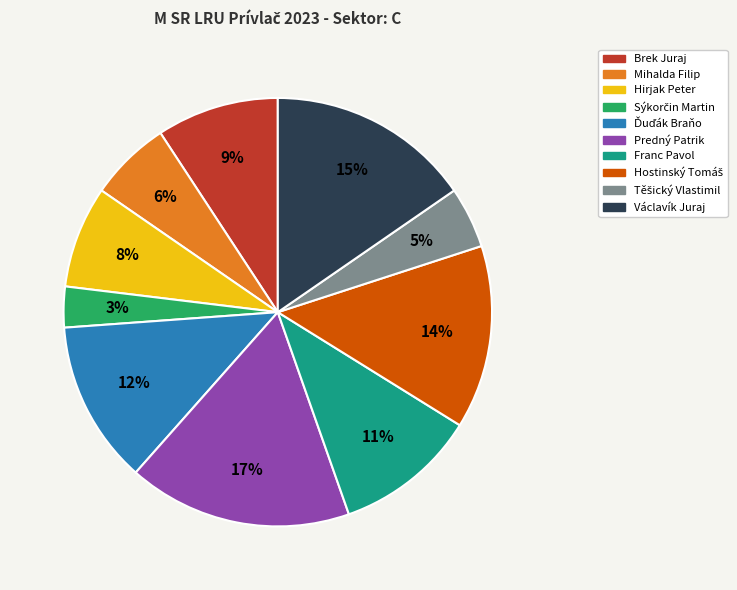

Between Predný Patrik and Hirjak Peter, which is larger?

Predný Patrik